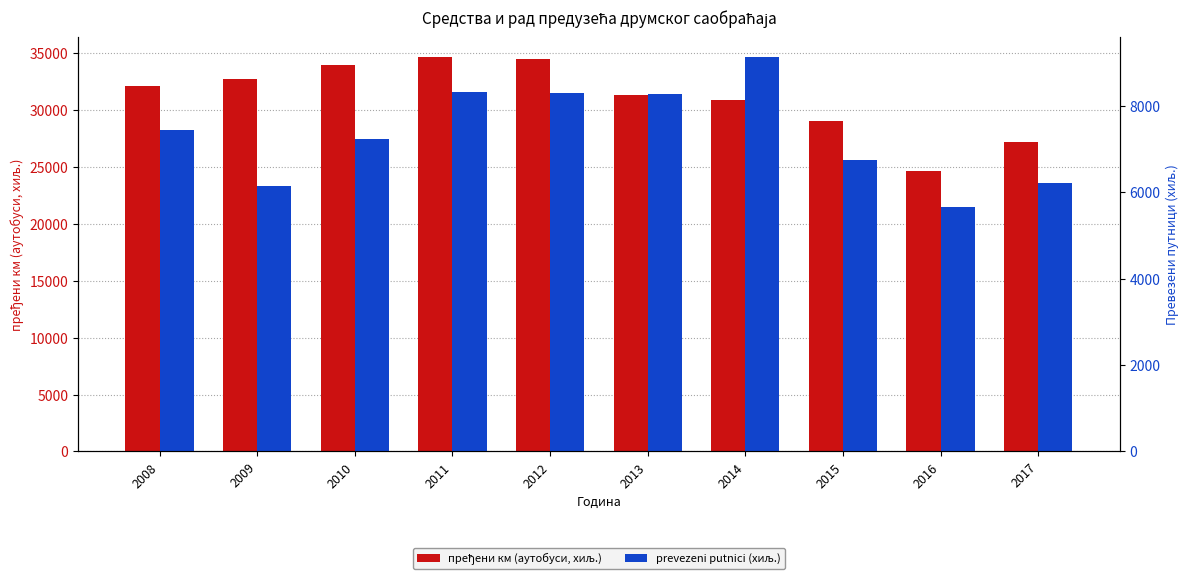

Which series has the largest range (max minus min)?

пређени км (аутобуси, хиљ.)